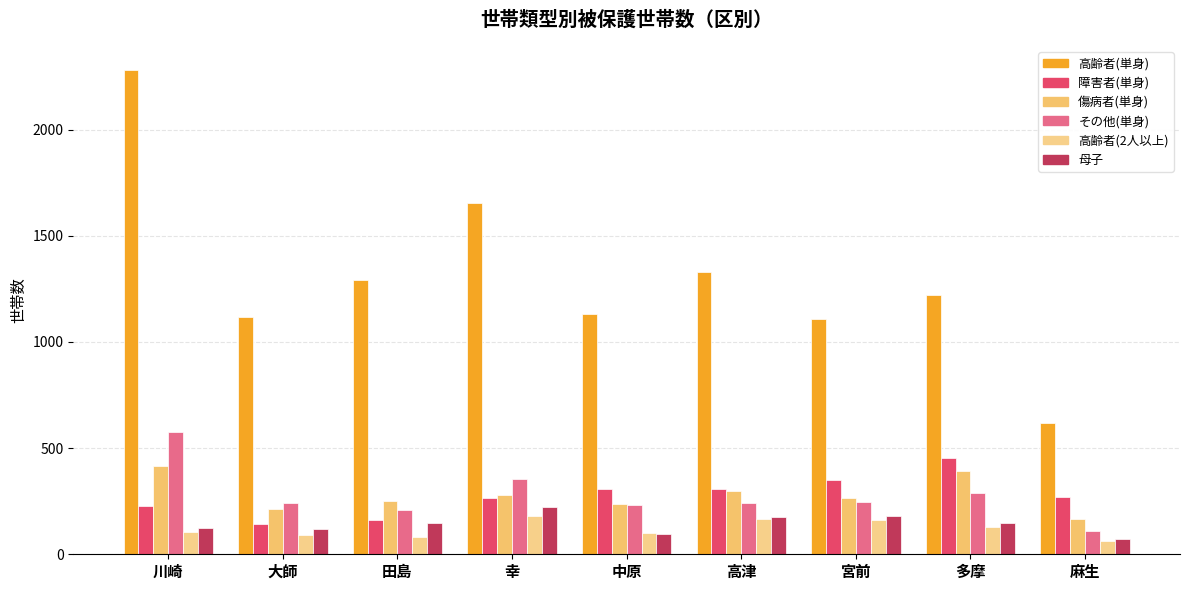

At how many categories does at least one series exceed 1639?

2